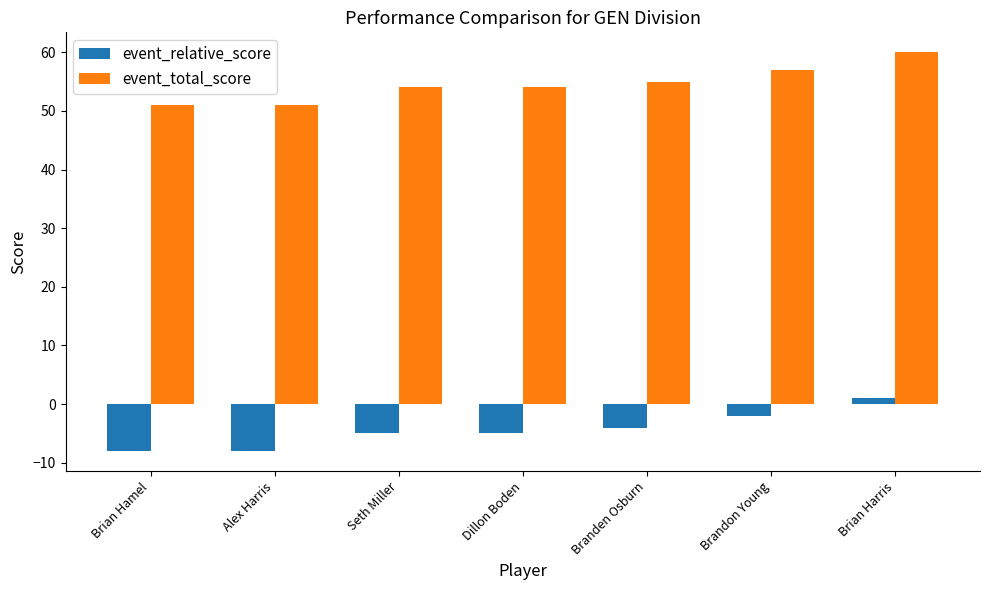

True or false: event_relative_score has a value of -12 at Alex Harris.

False